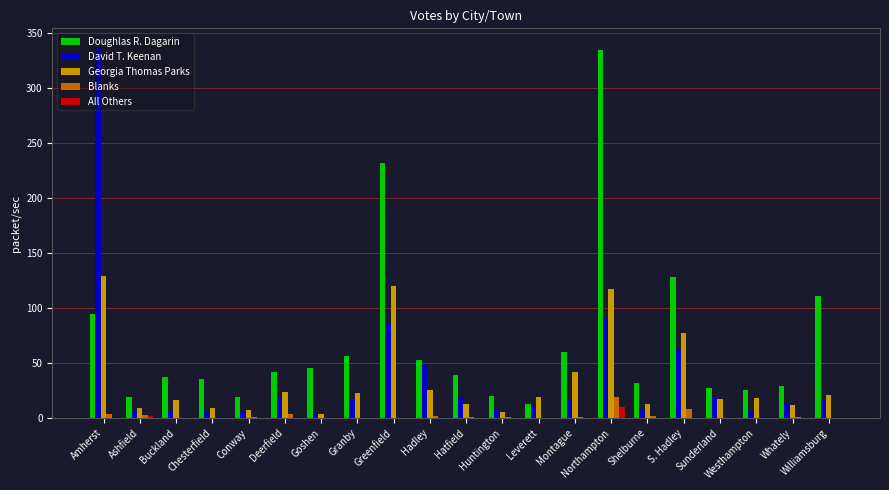

What is the approximate value of David T. Keenan at Buckland?

6